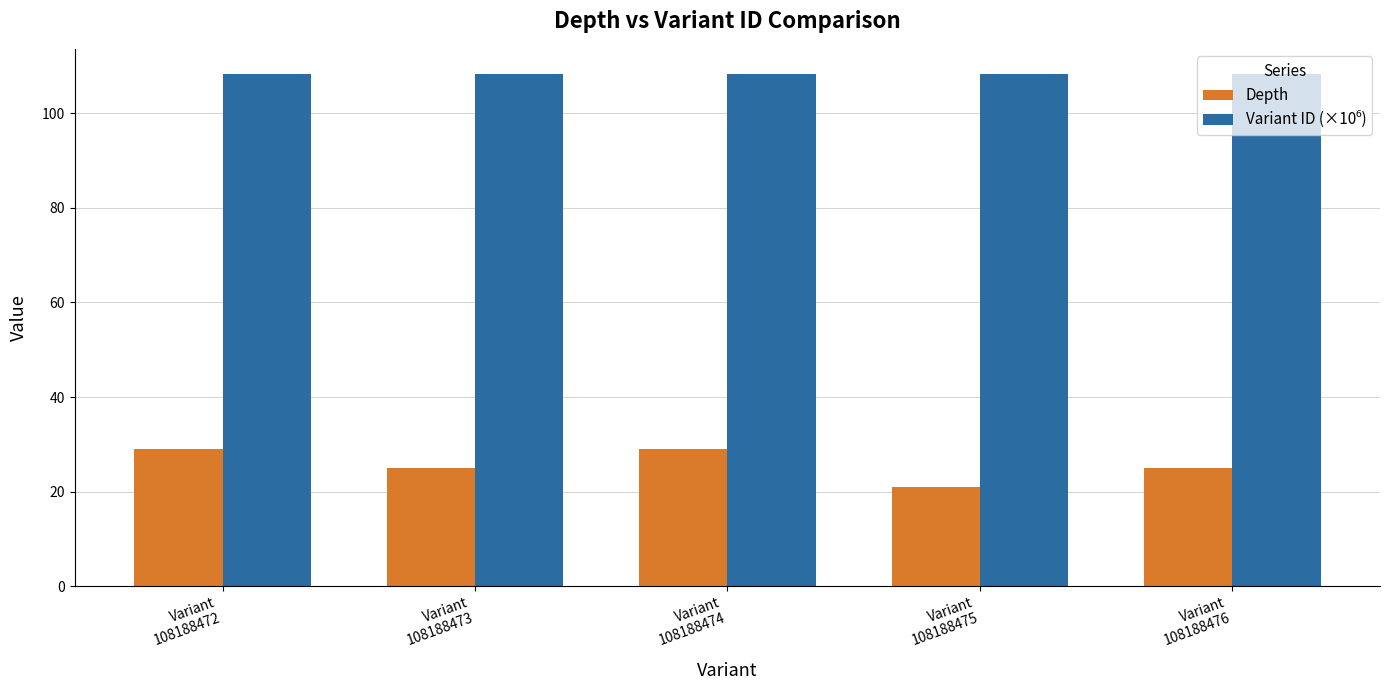

At how many categories does at least one series exceed 55?

5